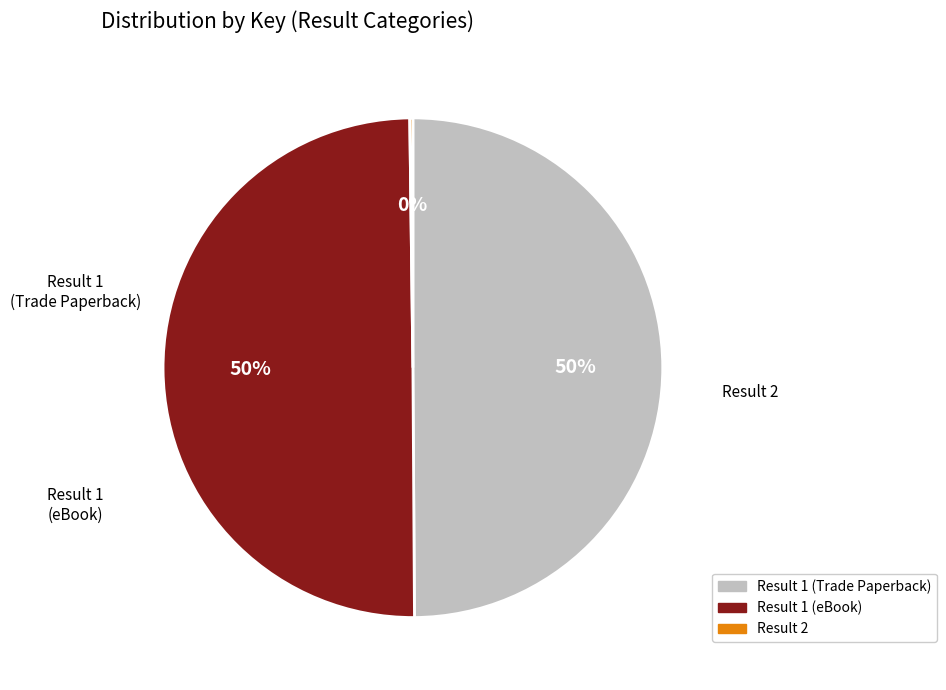

To the nearest percent, what is the difference between the largest and smallest slice percentages?

50%